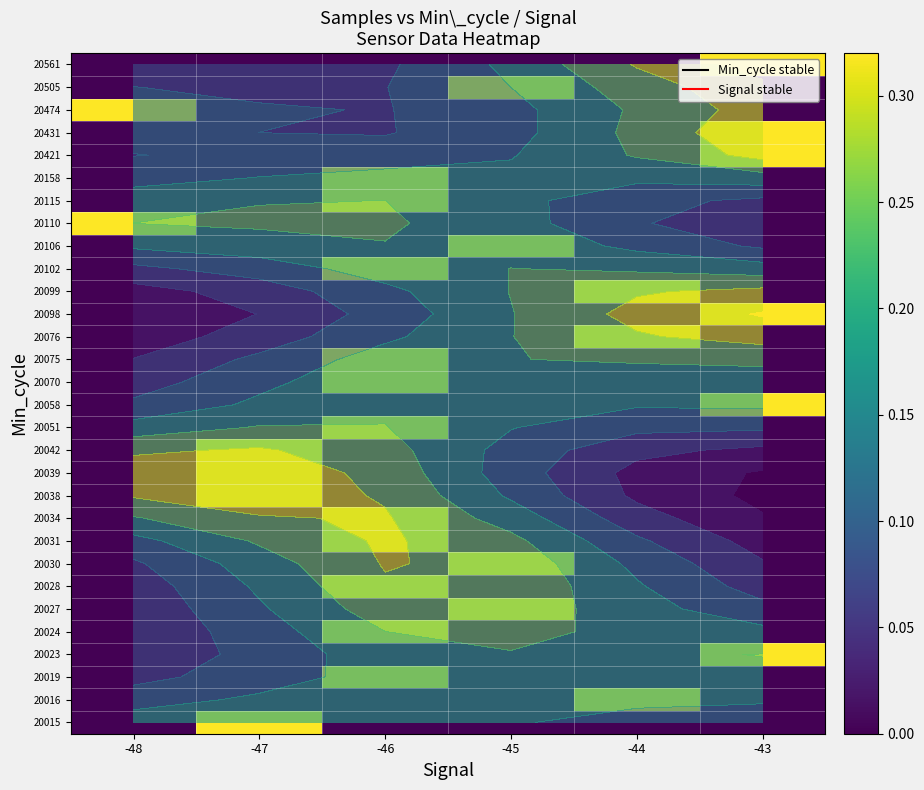

The value of 20038 at -48 is 0.5. True or false?

False